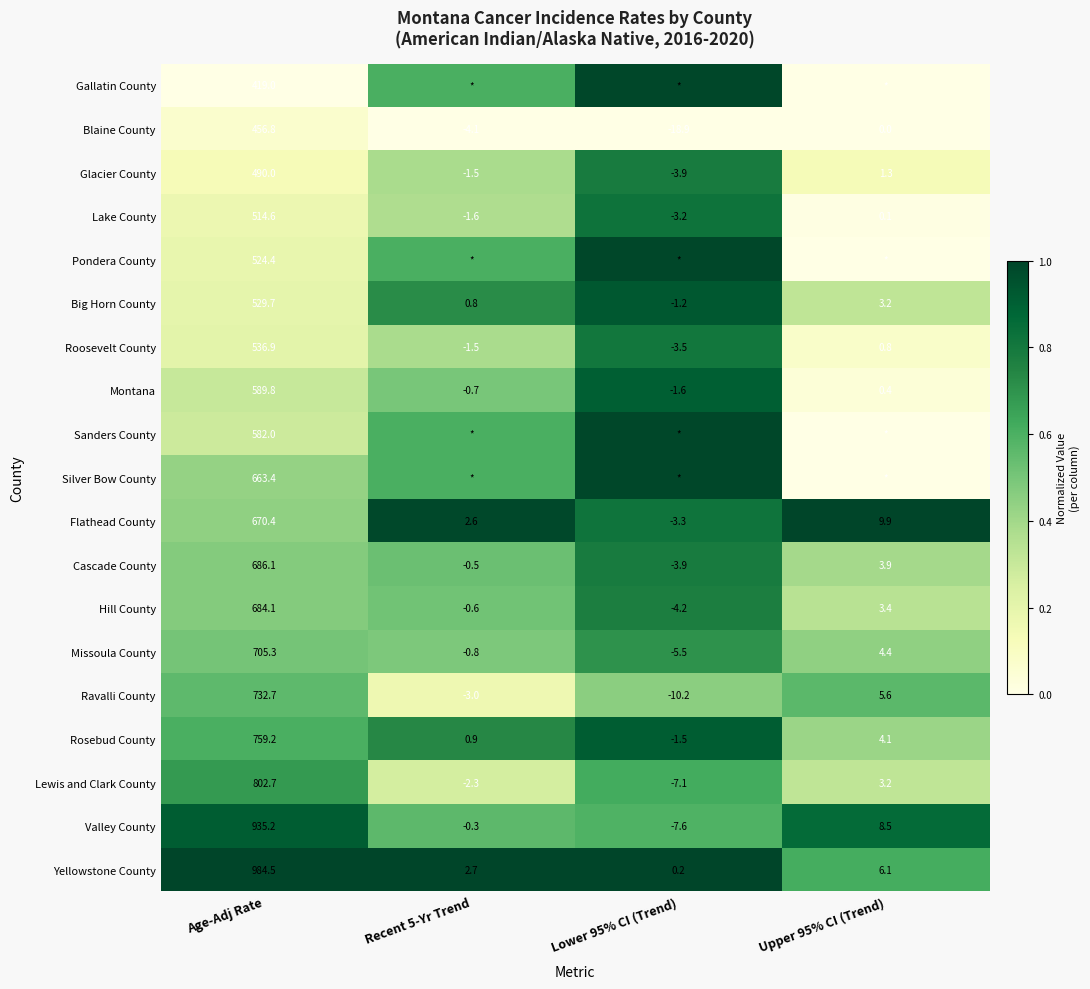

Count the number of data series in this chart.

19